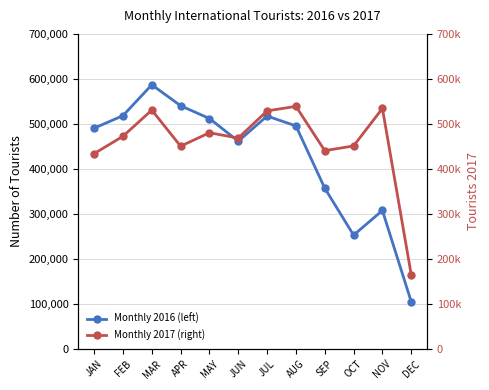

What position from the left is OCT?

10